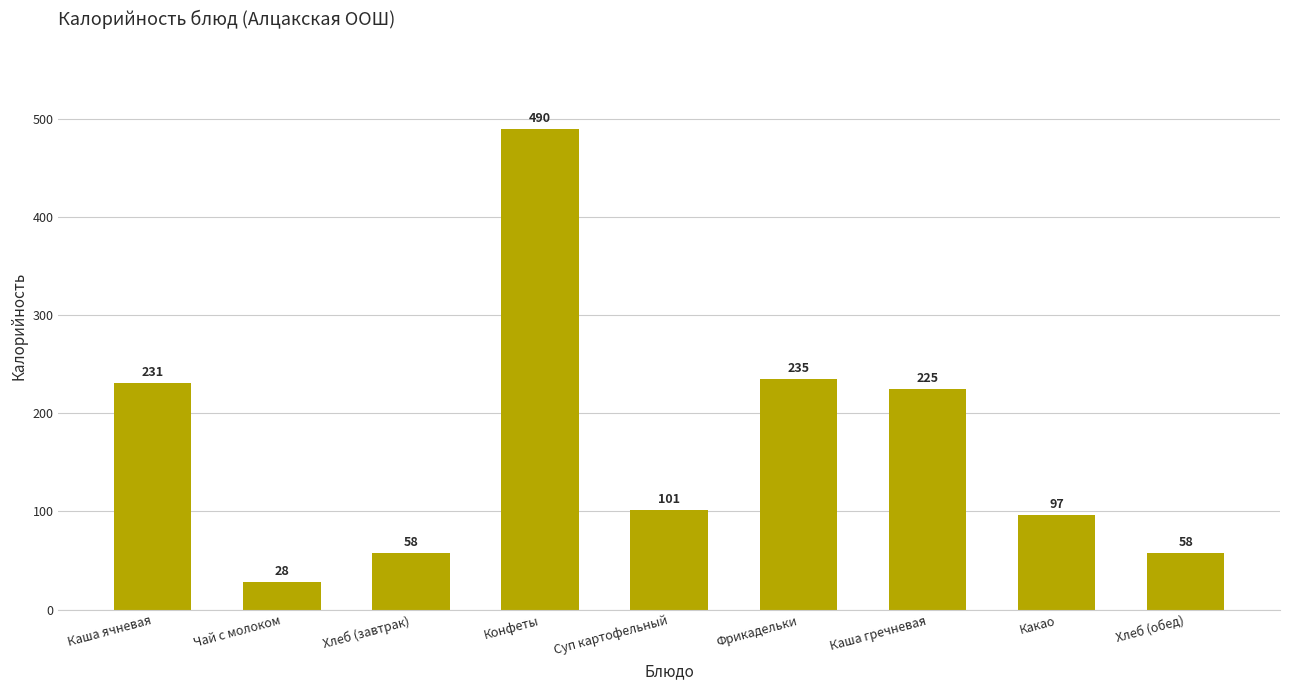

What is the label of the 8th bar from the right?

Чай с молоком